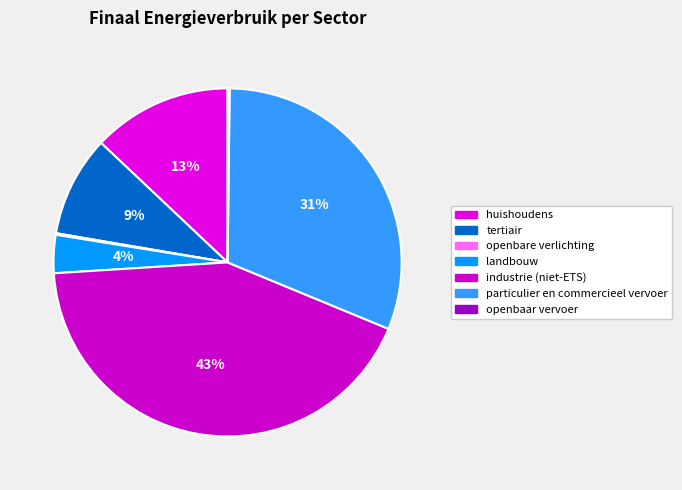

Does industrie (niet-ETS) represent more than half of the total?

No